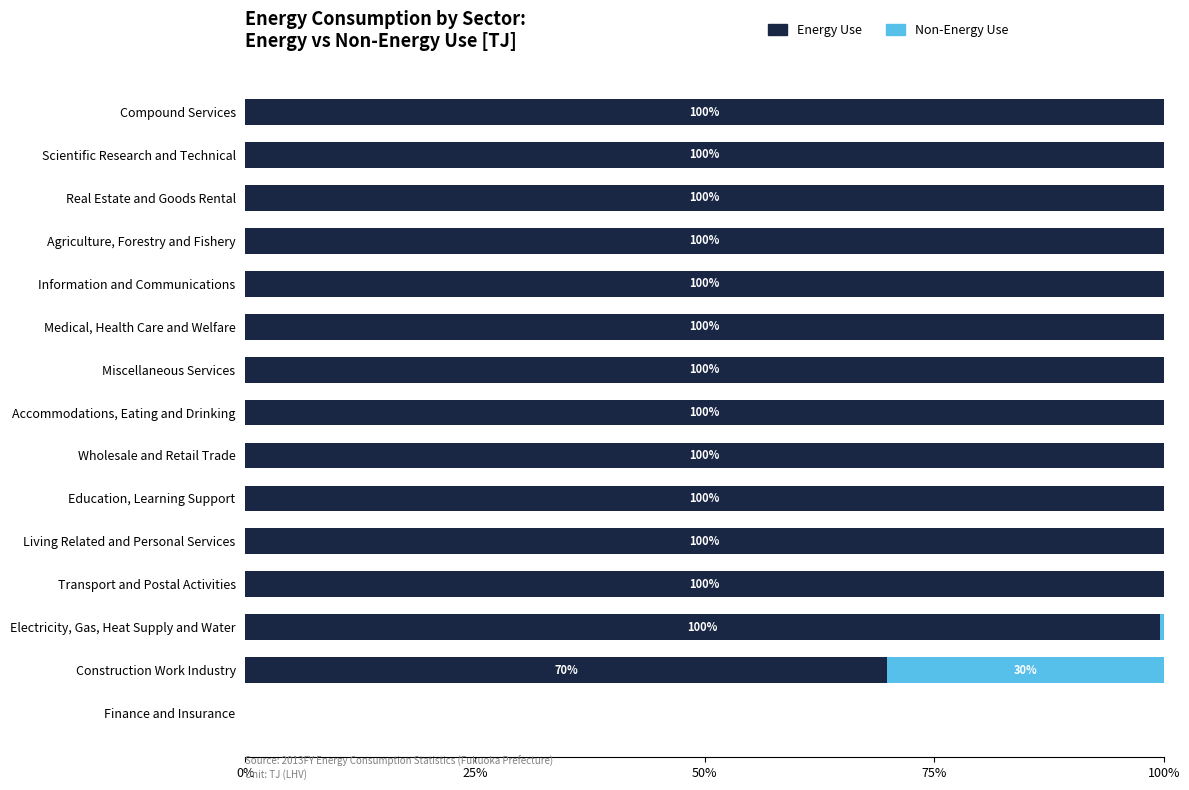

The Energy Use series shows 162.4 at Real Estate and Goods Rental. True or false?

False